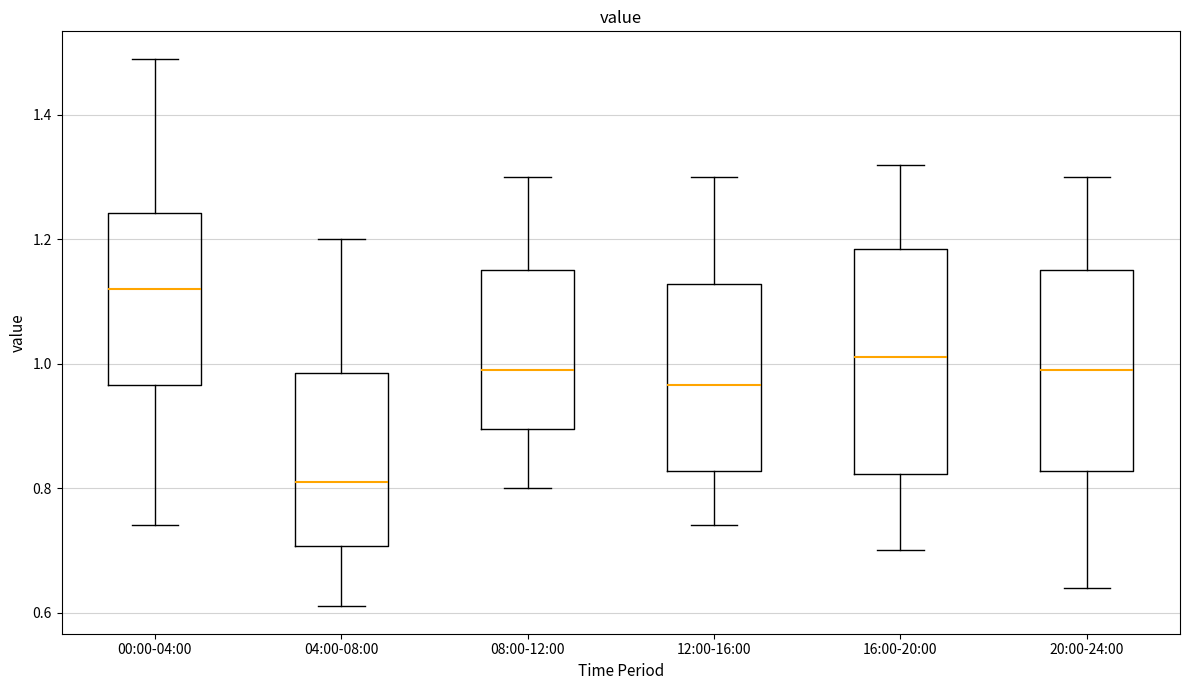

Reading left to right, read every box against the y-axis: the position of its median line, the range the box covers, and the ends of its whiskers. The values are not printed on the chart, so give them approximately, as read against the axis.

00:00-04:00: median 1.12, box 0.96 to 1.24, whiskers 0.74 to 1.50
04:00-08:00: median 0.82, box 0.70 to 0.98, whiskers 0.62 to 1.20
08:00-12:00: median 1.00, box 0.90 to 1.16, whiskers 0.80 to 1.30
12:00-16:00: median 0.96, box 0.82 to 1.12, whiskers 0.74 to 1.30
16:00-20:00: median 1.02, box 0.82 to 1.18, whiskers 0.70 to 1.32
20:00-24:00: median 1.00, box 0.82 to 1.16, whiskers 0.64 to 1.30